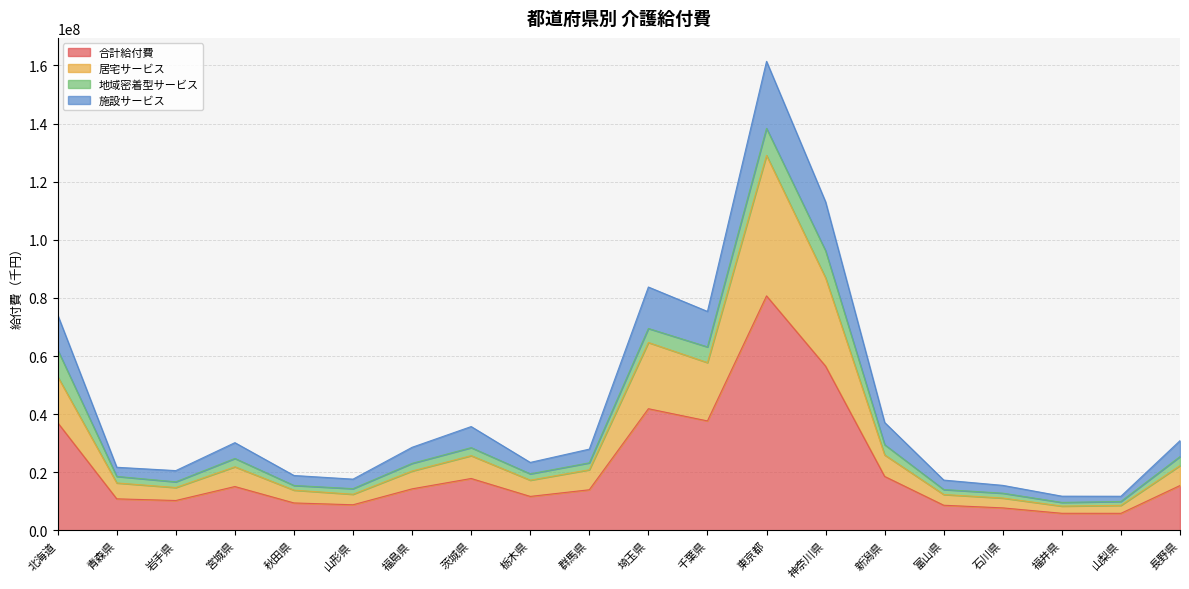

At which category is the sum across all series the highest?

東京都